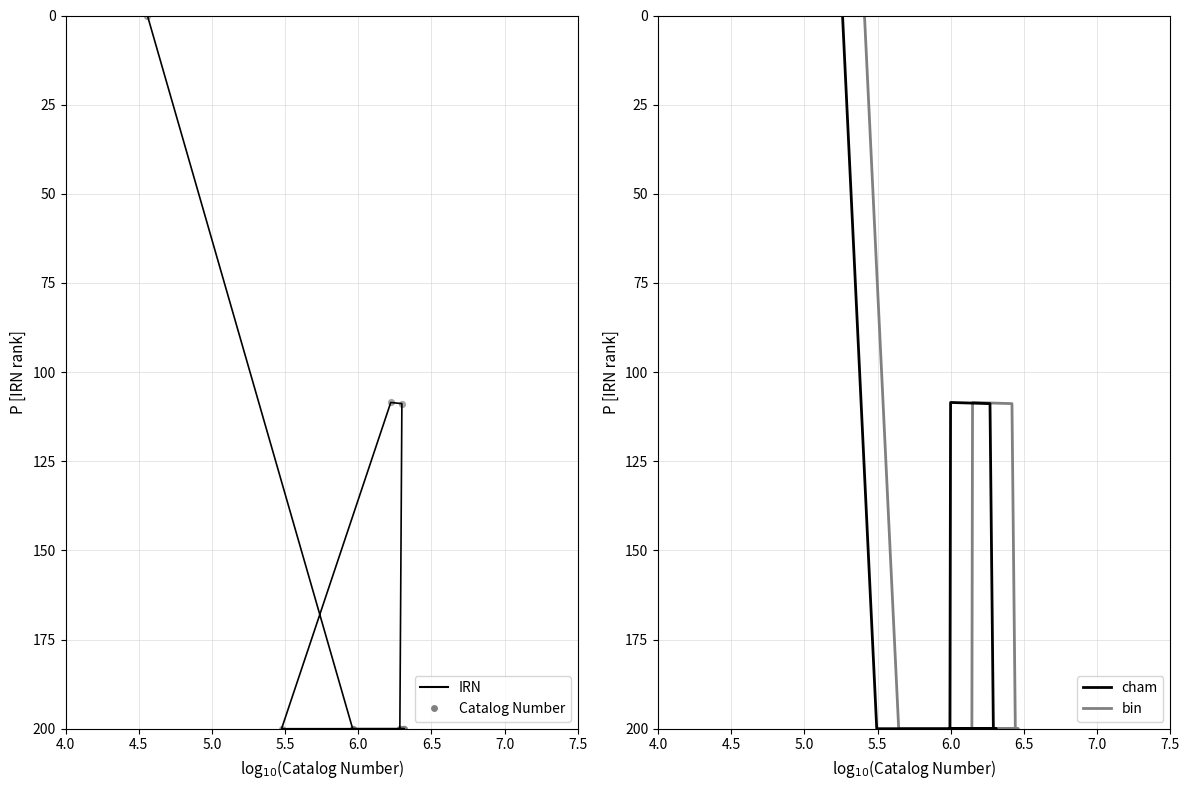

Which series has the largest total across all categories?

IRN